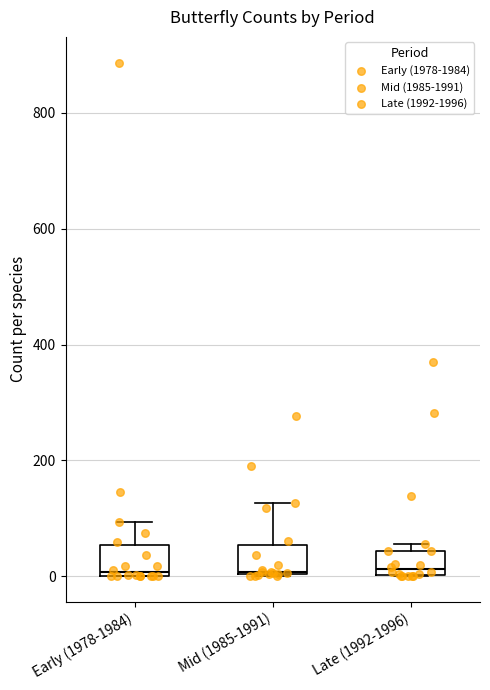

Reading left to right, read every box against the y-axis: the position of its median line, the range the box covers, and the ends of its whiskers. The values are not printed on the chart, so give them approximately, as read against the axis.

Early (1978-1984): median 0 (just above the box's lower edge), box 0 to 60, whiskers 0 to 100
Mid (1985-1991): median 0, box 0 to 60, whiskers 0 to 120
Late (1992-1996): median 20, box 0 to 40, whiskers 0 to 60